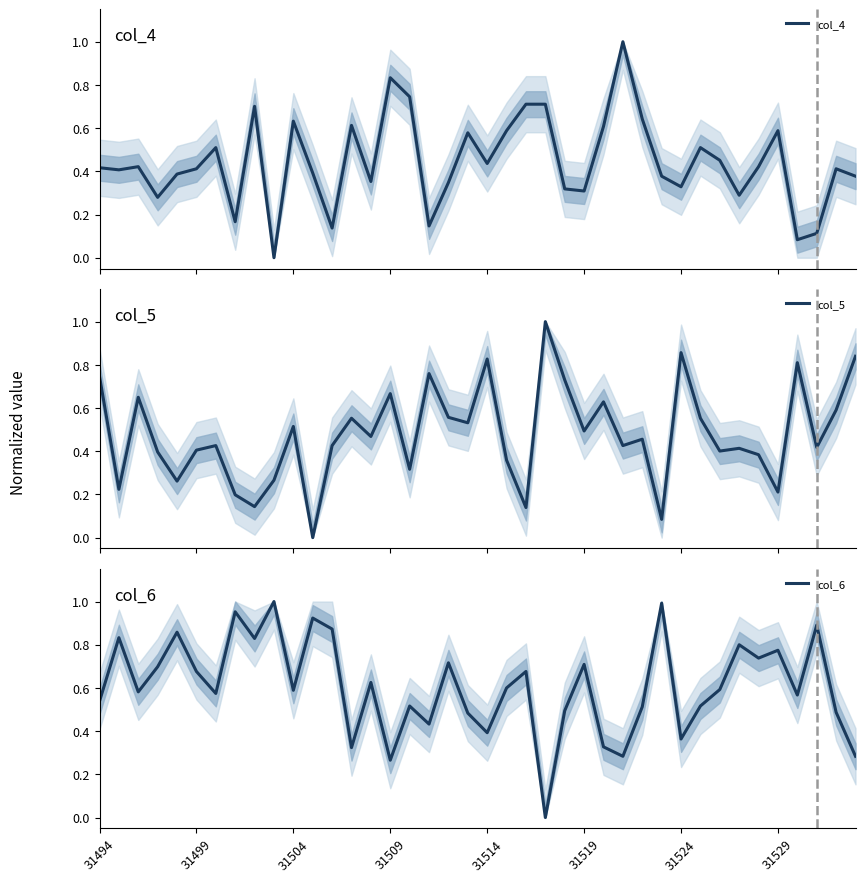

Which series ends up on top after the final intersection of col_5 and col_6?

col_5